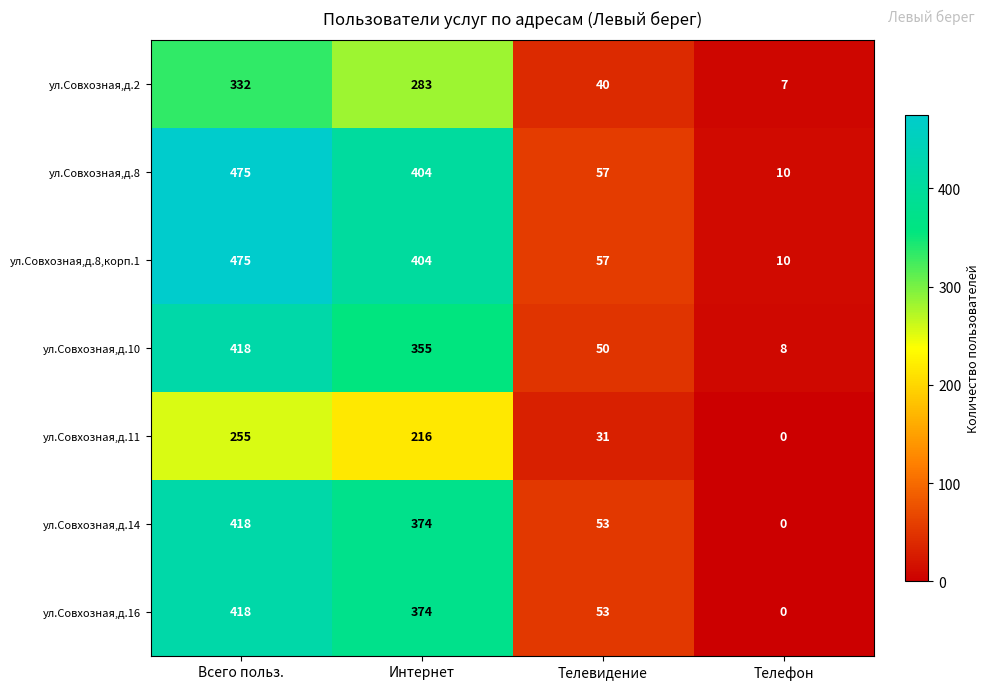

Reading left to right, what are all the values shown in this chart?

ул.Совхозная,д.2: Всего польз.=332	Интернет=283	Телевидение=40	Телефон=7
ул.Совхозная,д.8: Всего польз.=475	Интернет=404	Телевидение=57	Телефон=10
ул.Совхозная,д.8,корп.1: Всего польз.=475	Интернет=404	Телевидение=57	Телефон=10
ул.Совхозная,д.10: Всего польз.=418	Интернет=355	Телевидение=50	Телефон=8
ул.Совхозная,д.11: Всего польз.=255	Интернет=216	Телевидение=31	Телефон=0
ул.Совхозная,д.14: Всего польз.=418	Интернет=374	Телевидение=53	Телефон=0
ул.Совхозная,д.16: Всего польз.=418	Интернет=374	Телевидение=53	Телефон=0